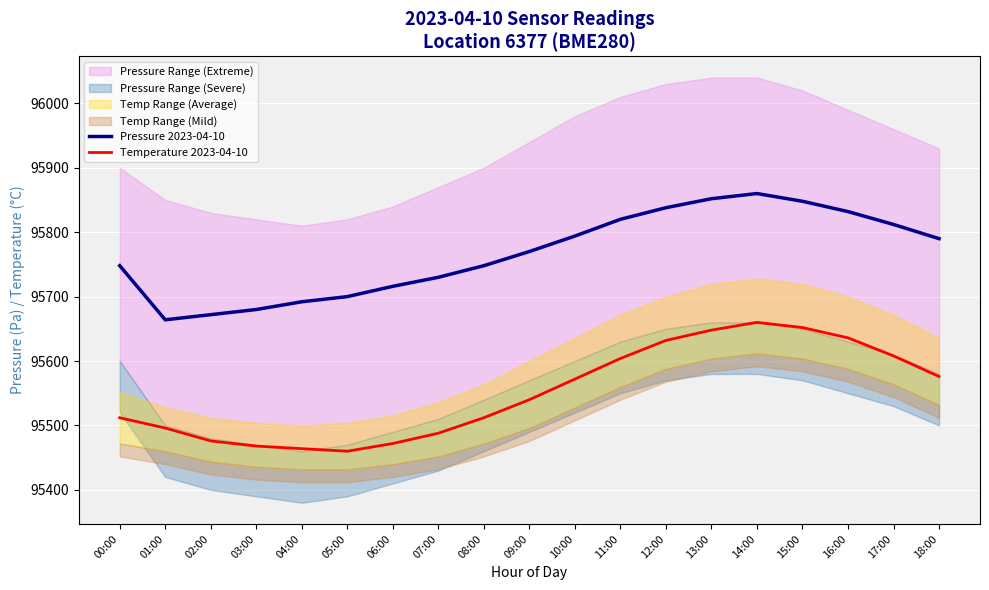

Which category has the highest value in the Pressure 2023-04-10 series?

14:00